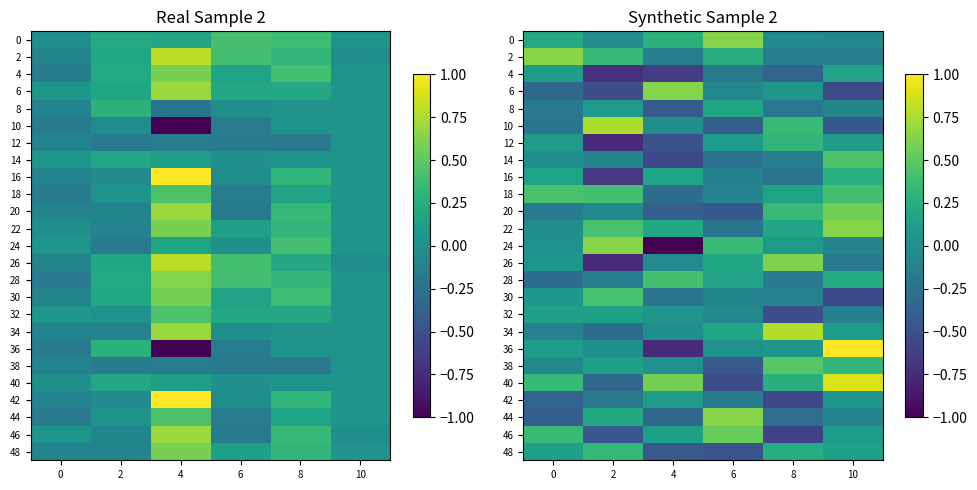

Which series has the largest range (max minus min)?

36